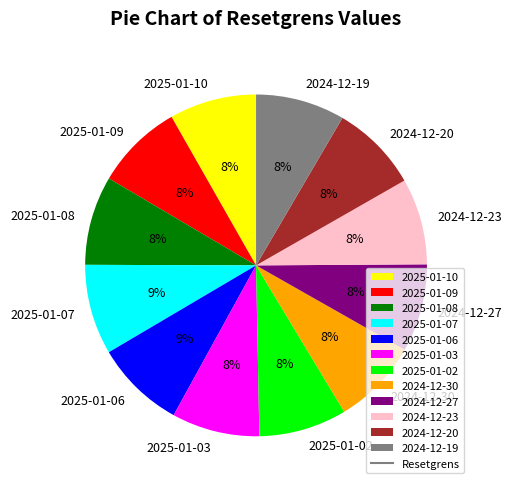

To the nearest percent, what is the average slice percentage?

8%